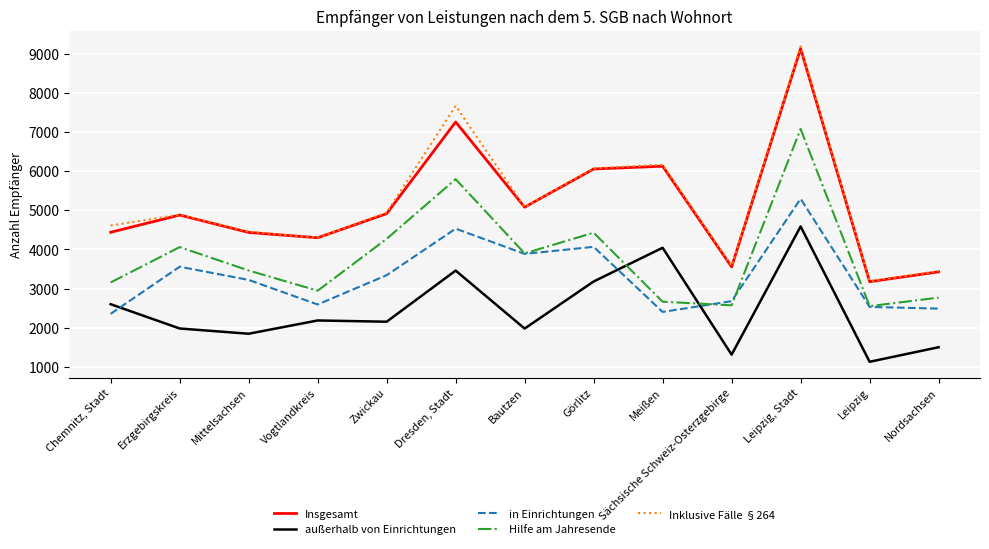

True or false: in Einrichtungen and Inklusive Fälle §264 intersect in this chart.

False